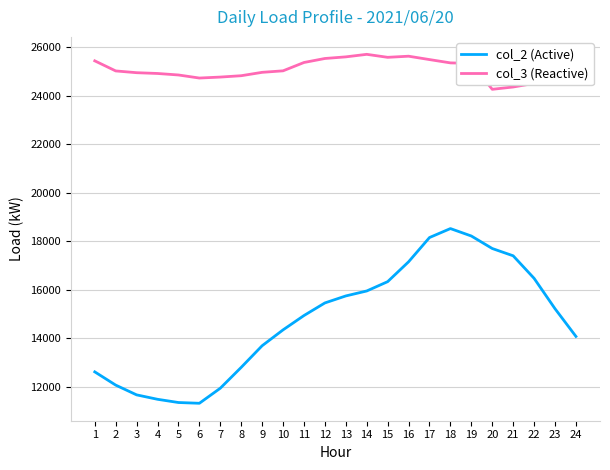

Is the value of col_3 (Reactive) at 5 greater than the value of col_2 (Active) at 5?

Yes